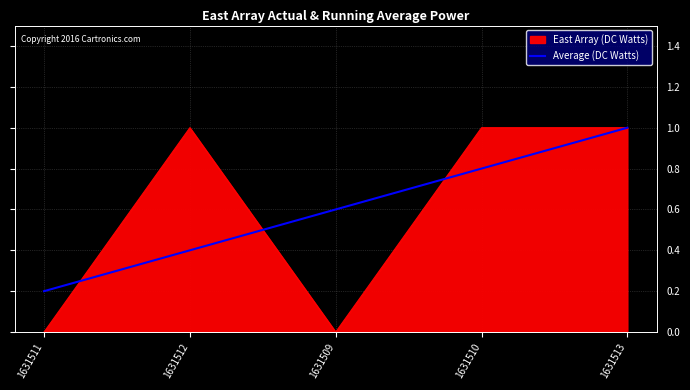

Is it true that East Array (DC Watts) equals 0.2 at 1631512?

False